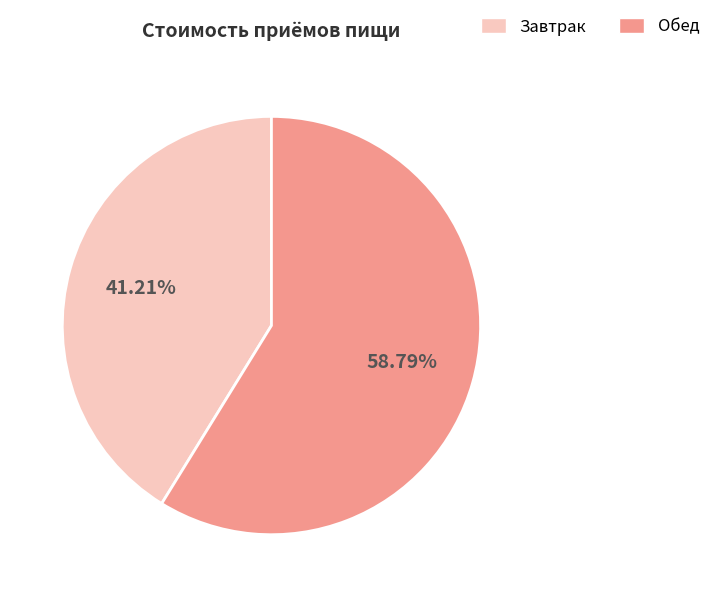

What is the largest slice in the pie chart?

Обед